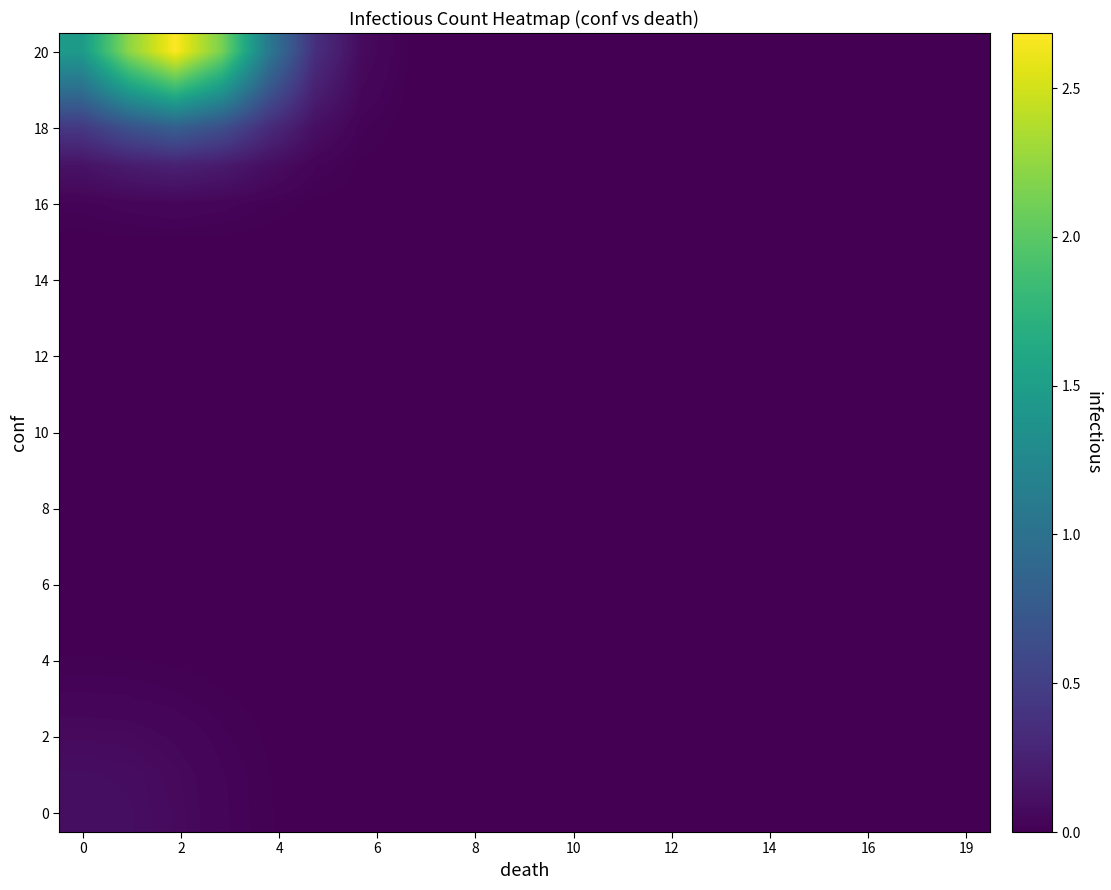

What is the maximum value shown in the chart?

2.7